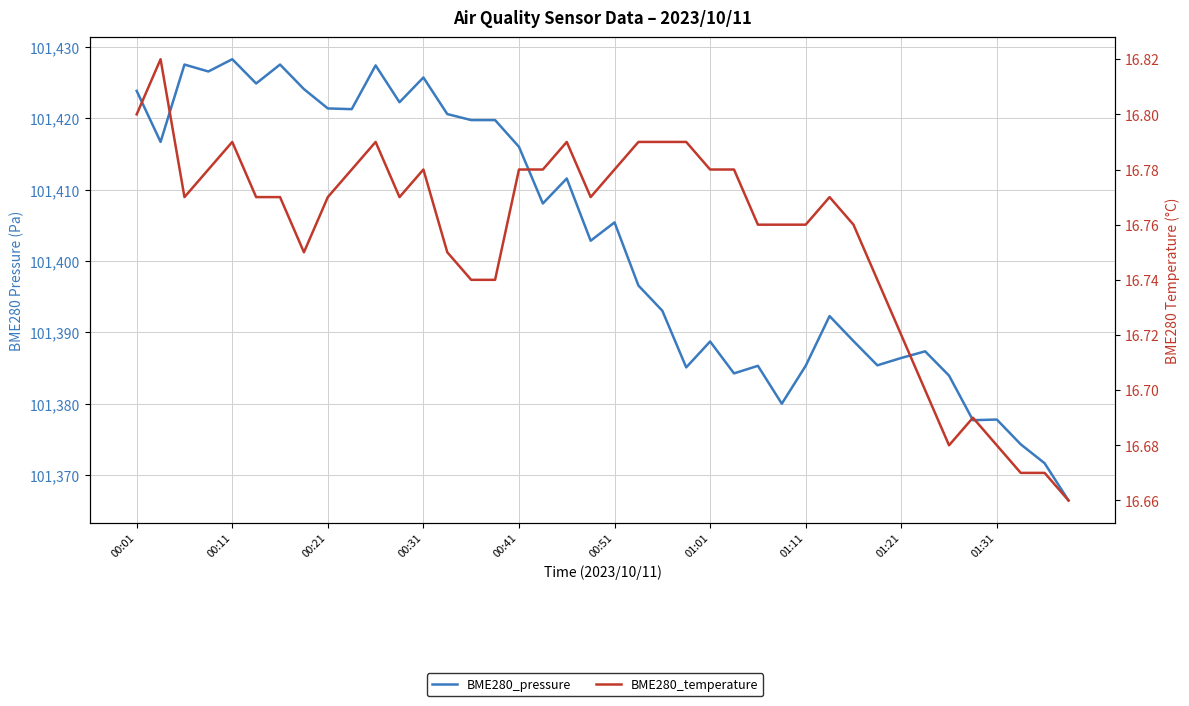

Is this an area chart (filled region under the line)?

No